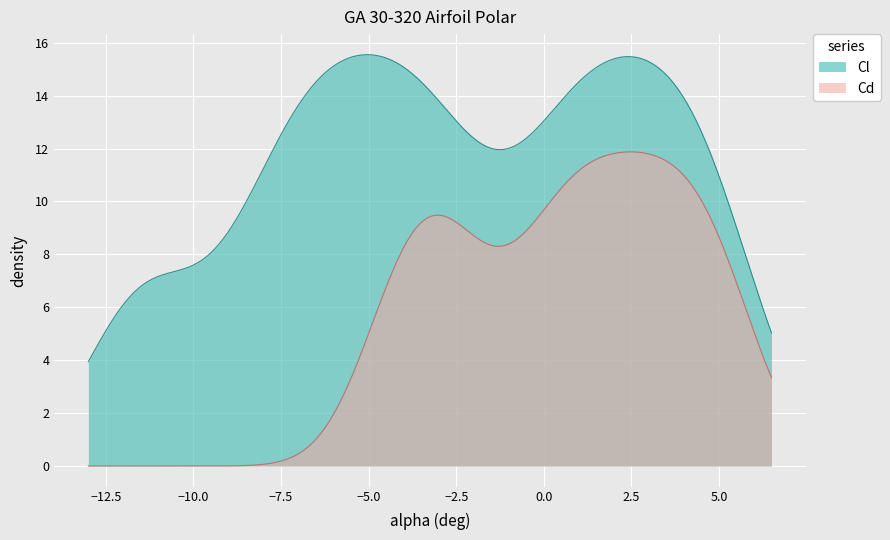

List the series in order of their overall mean, lowest first.

Cd, Cl